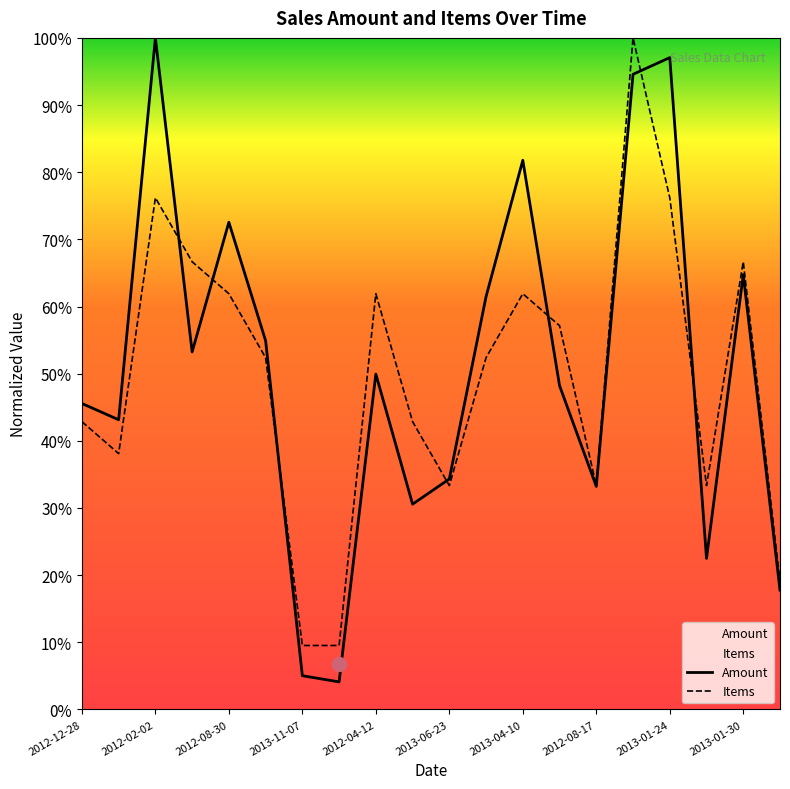

What is the difference between the highest and lowest values at 2012-04-12?

0.1